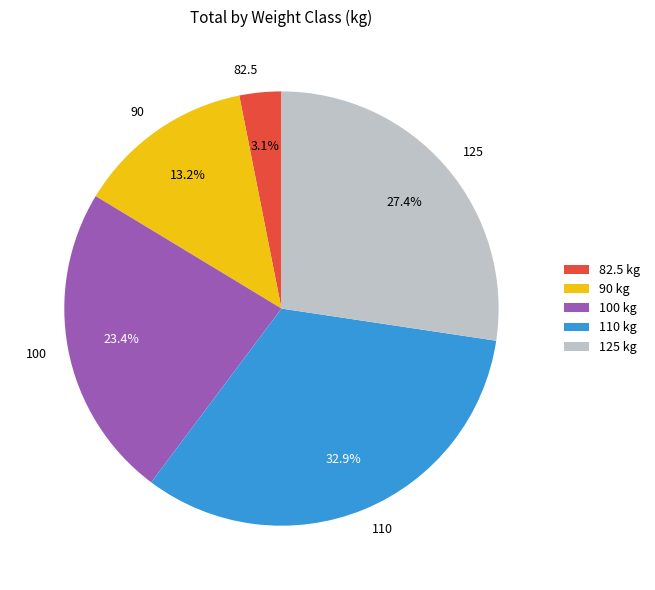

What portion of the pie excludes 90?

86.8%